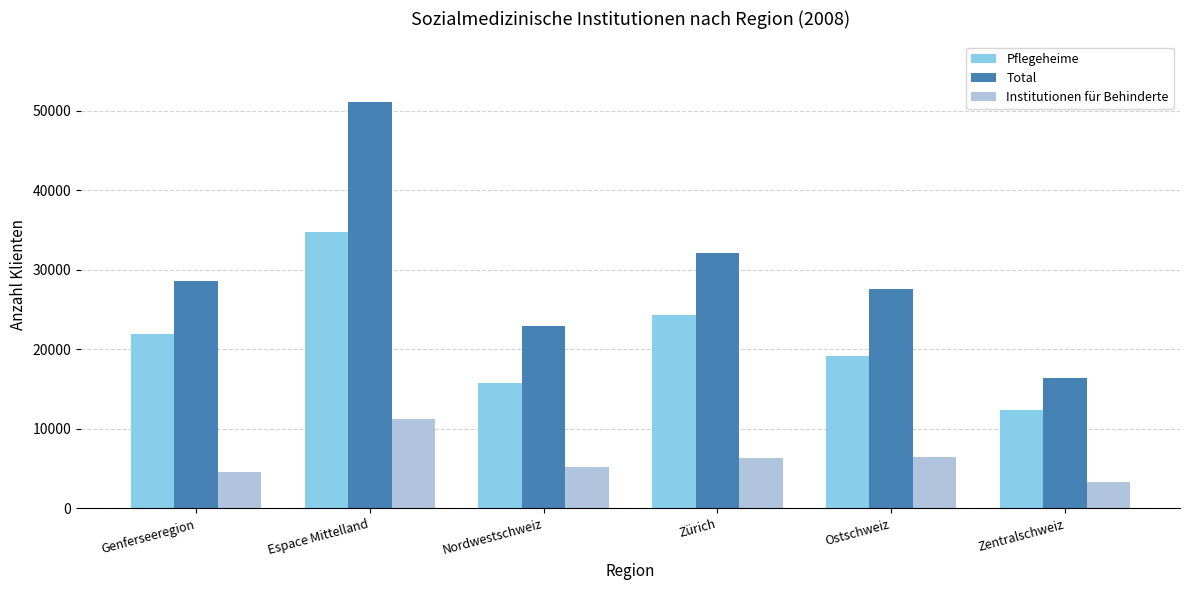

What is the maximum value for Pflegeheime?

34791